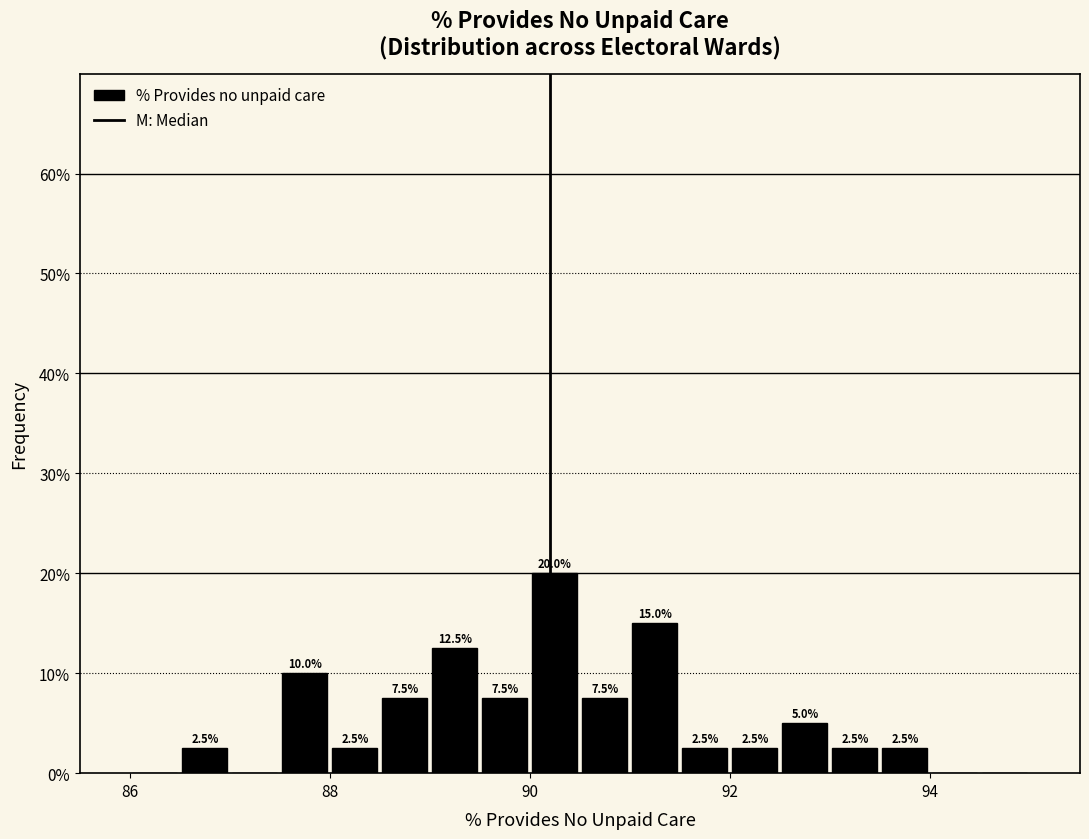

Read against the x-axis, roughly where is the centre of the tallest bar?

90.2